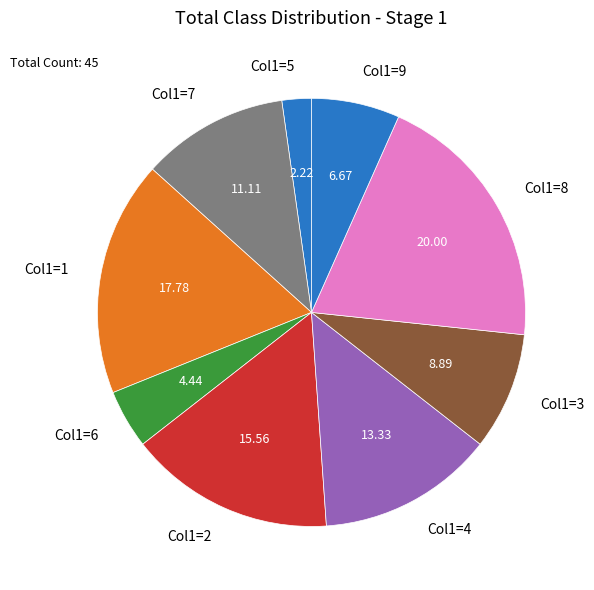

Which slice is the largest?

Col1=8